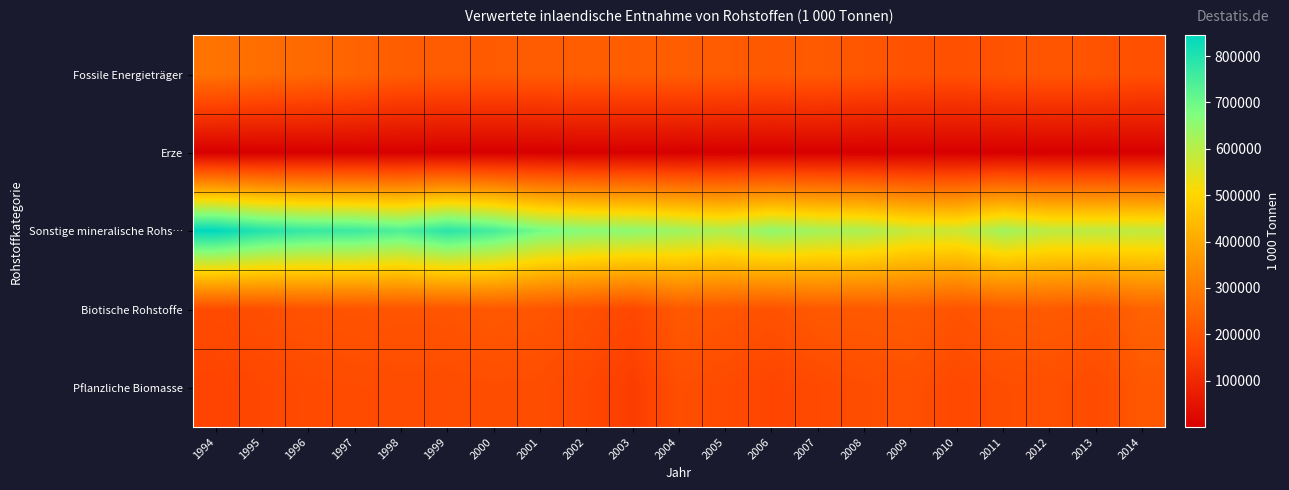

Which series has the widest spread of values?

Sonstige mineralische Rohs…